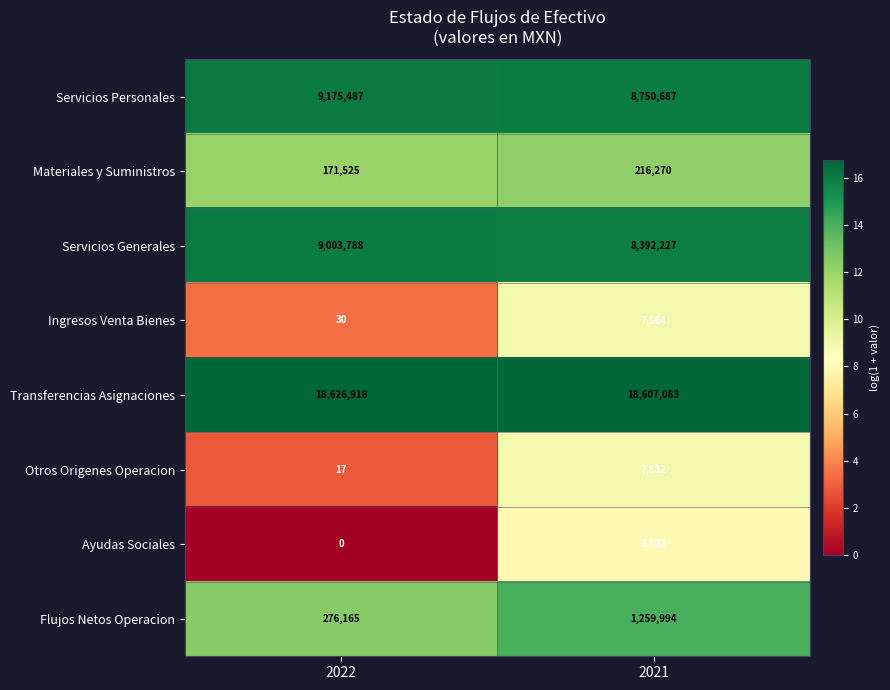

The Servicios Personales series shows 5818768 at 2021. True or false?

False